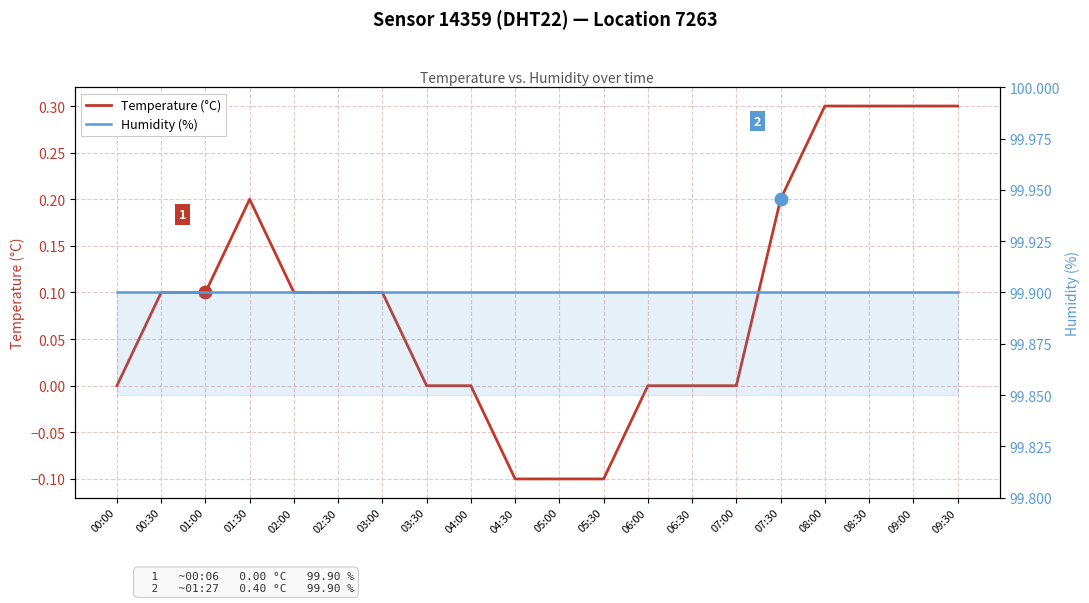

At 03:30, list the series in order from smallest to largest.

Temperature (°C), Humidity (%)